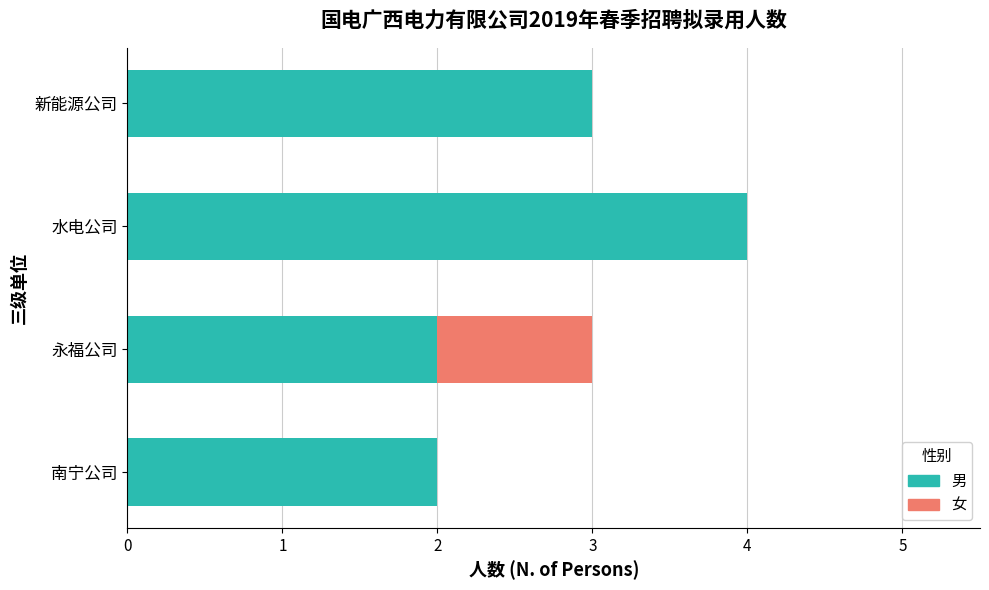

What is the total value across all series at 新能源公司?

3